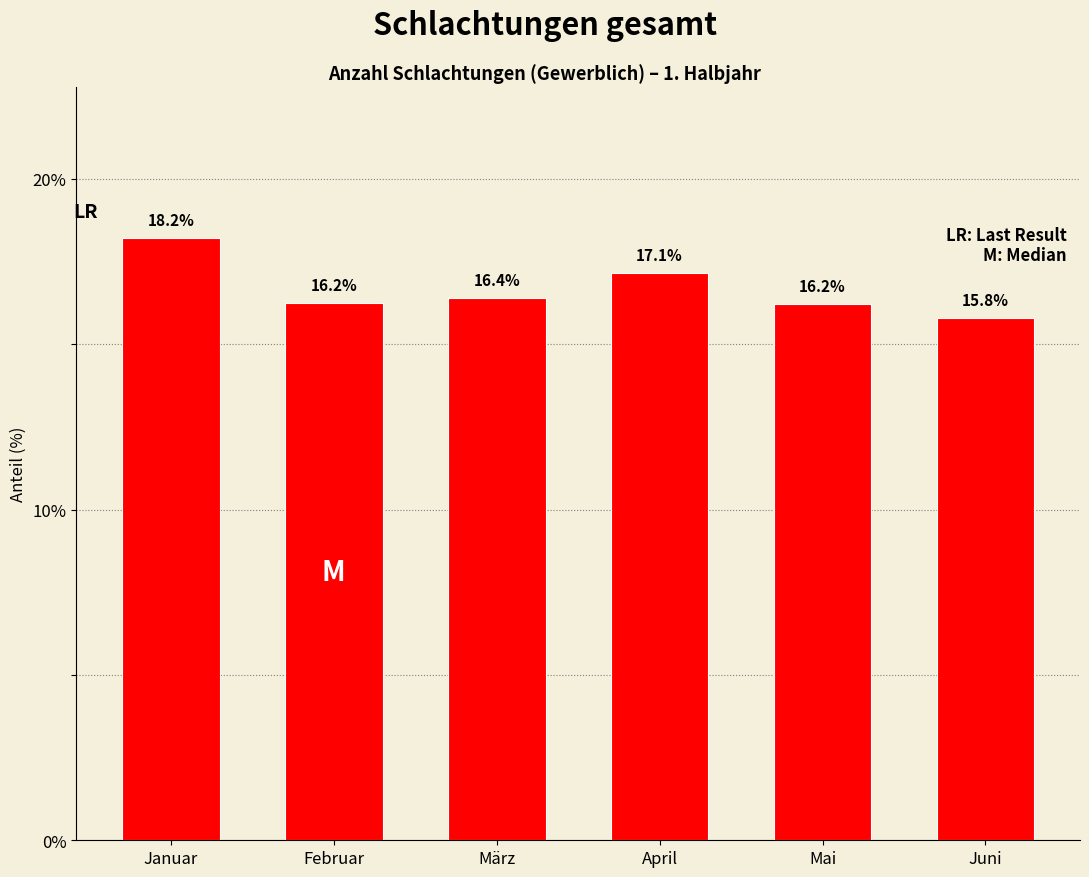

Reading left to right, extract all data points from this chart.

Januar=18.2	Februar=16.2	März=16.4	April=17.1	Mai=16.2	Juni=15.8